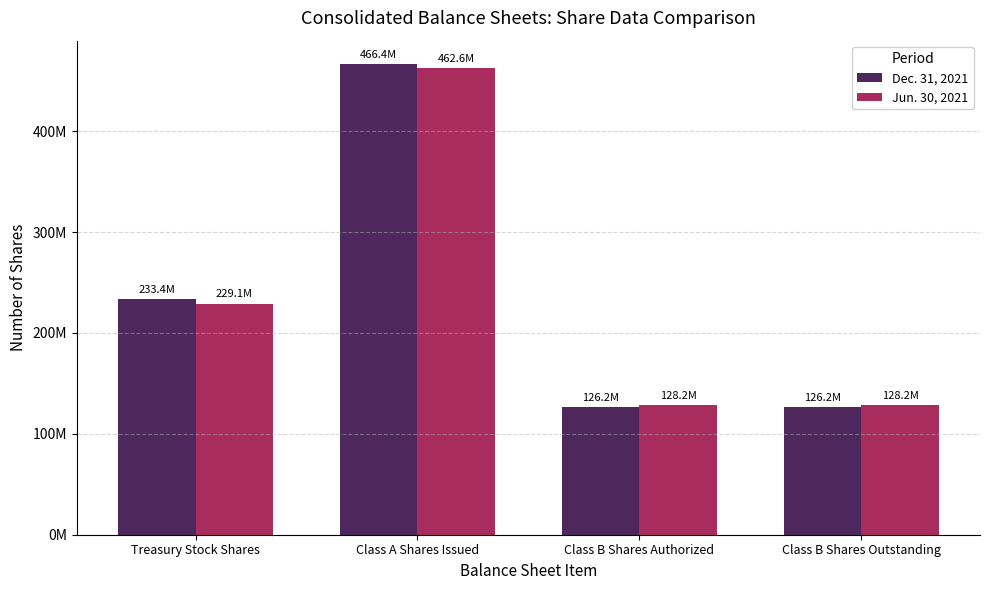

At Class B Shares Outstanding, list the series in order from smallest to largest.

Dec. 31, 2021, Jun. 30, 2021